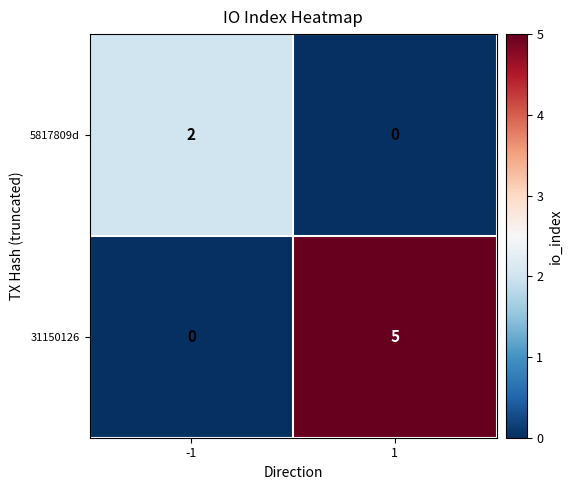

What is the highest value of the 31150126 series?

5